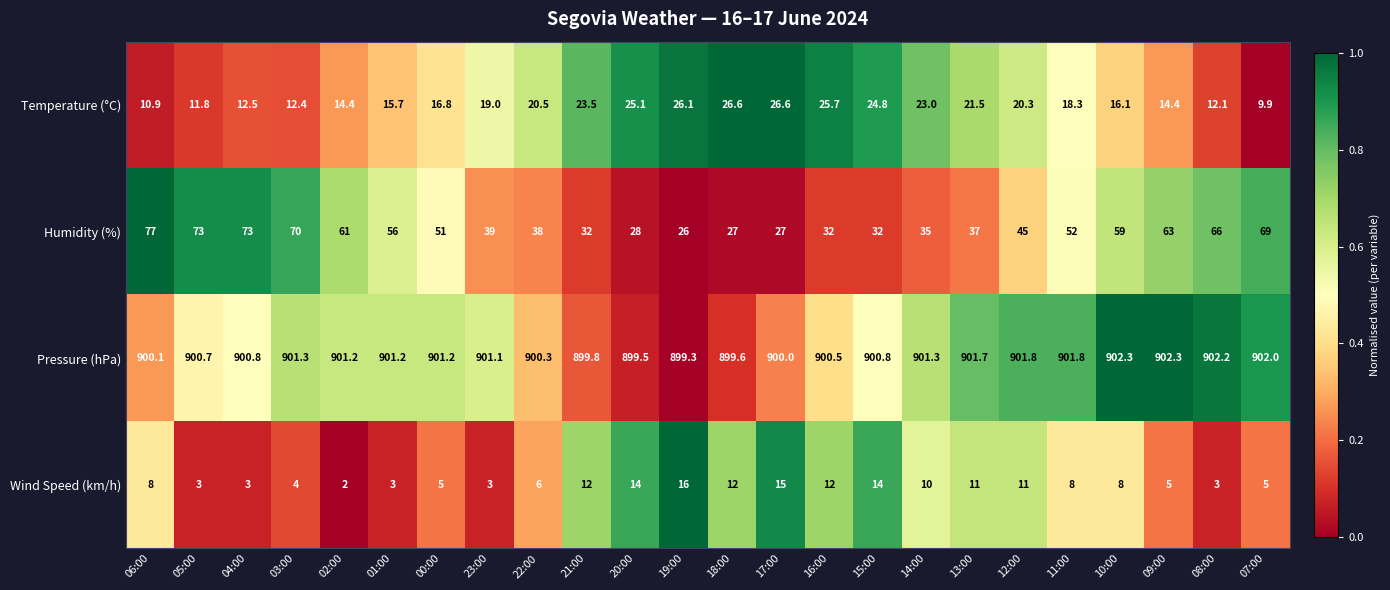

At which label is Humidity (%) closest to 51?

00:00